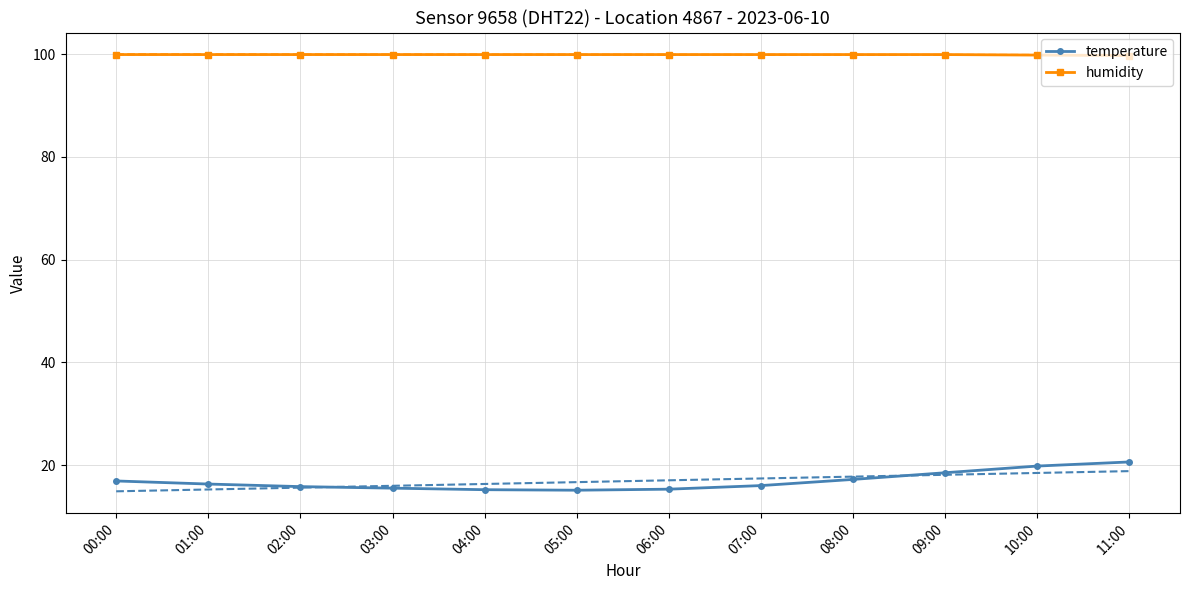

Rank the series by their average value, from highest to lowest.

humidity, temperature